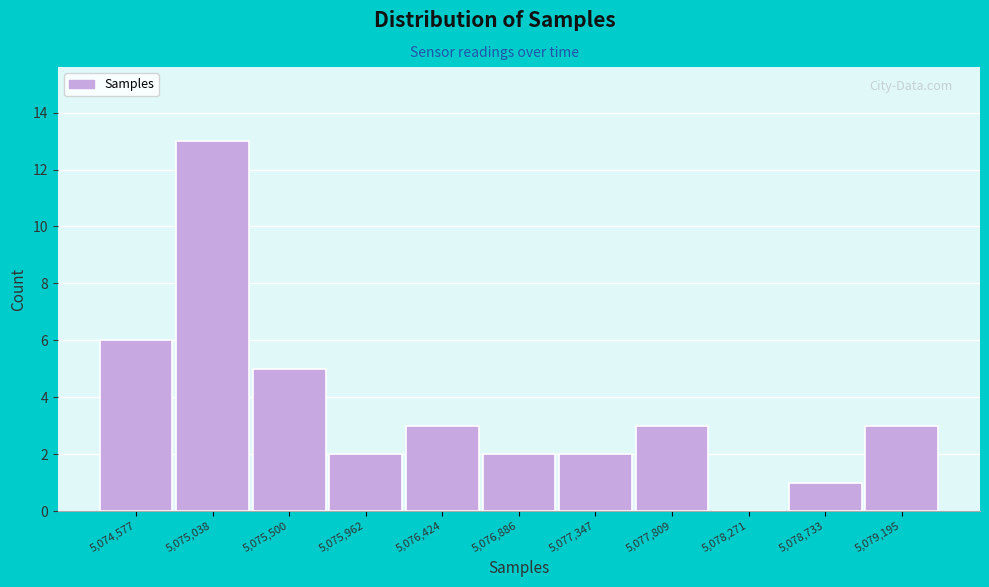

Reading left to right, what are all the values shown in this chart?

5,074,577=6	5,075,038=13	5,075,500=5	5,075,962=2	5,076,424=3	5,076,886=2	5,077,347=2	5,077,809=3	5,078,271=0	5,078,733=1	5,079,195=3